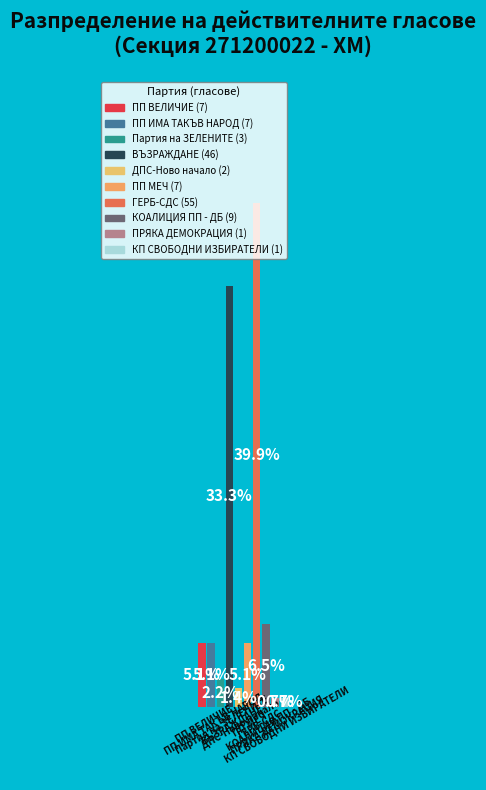

Rank the categories by value from lowest to highest.

ПРЯКА ДЕМОКРАЦИЯ, КП СВОБОДНИ ИЗБИРАТЕЛИ, ДПС-Ново начало, Партия на ЗЕЛЕНИТЕ, ПП ВЕЛИЧИЕ, ПП ИМА ТАКЪВ НАРОД, ПП МЕЧ, КОАЛИЦИЯ ПП - ДБ, ВЪЗРАЖДАНЕ, ГЕРБ-СДС